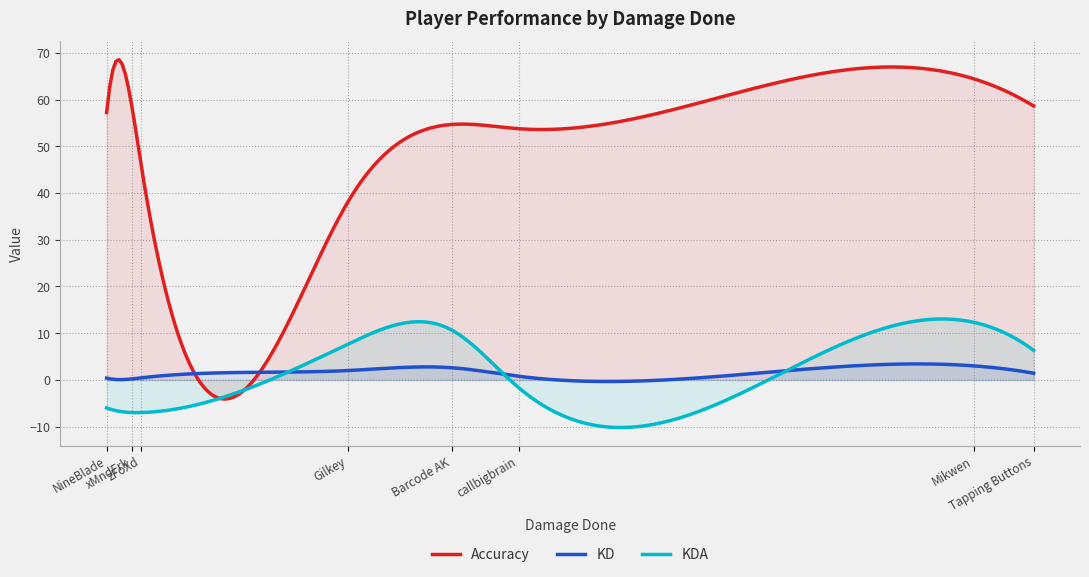

At Barcode AK, list the series in order from largest to smallest.

Accuracy, KDA, KD